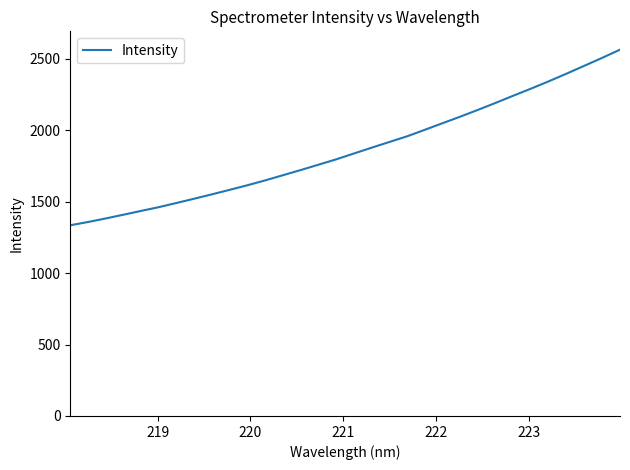

What is the minimum value shown in the chart?

1335.5